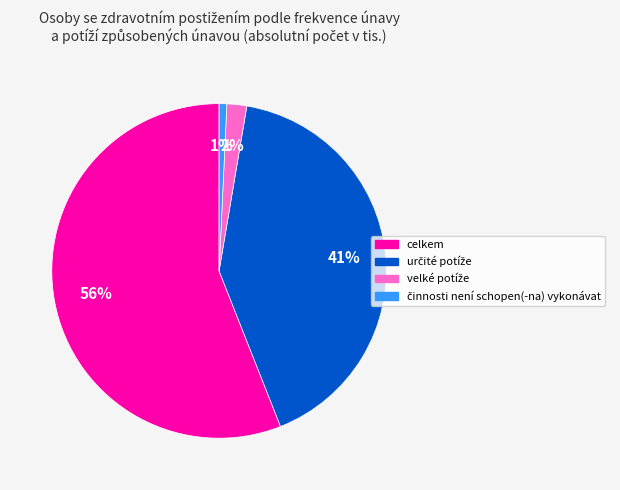

What is the largest slice in the pie chart?

celkem